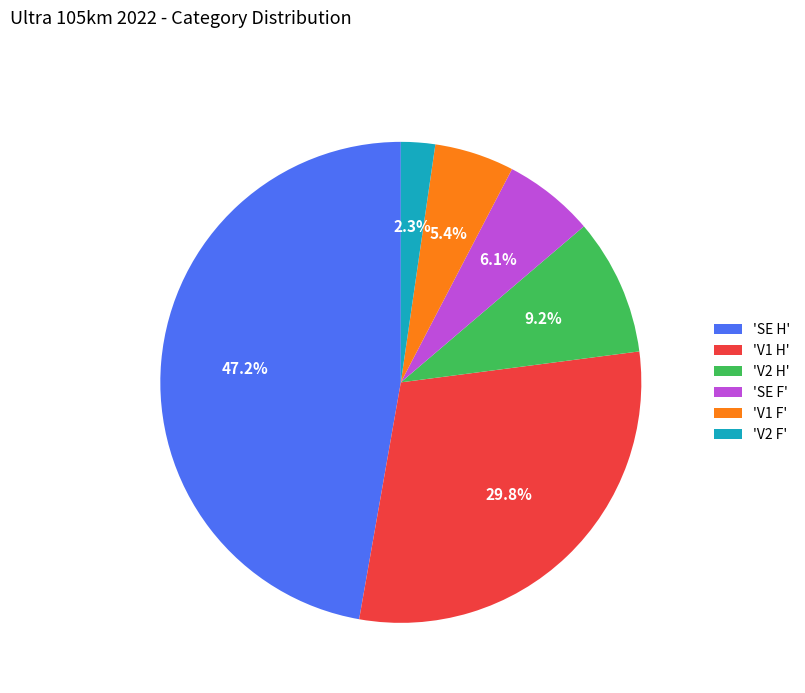

Is the sum of 'V1 H' and 'SE F' greater than half?

No